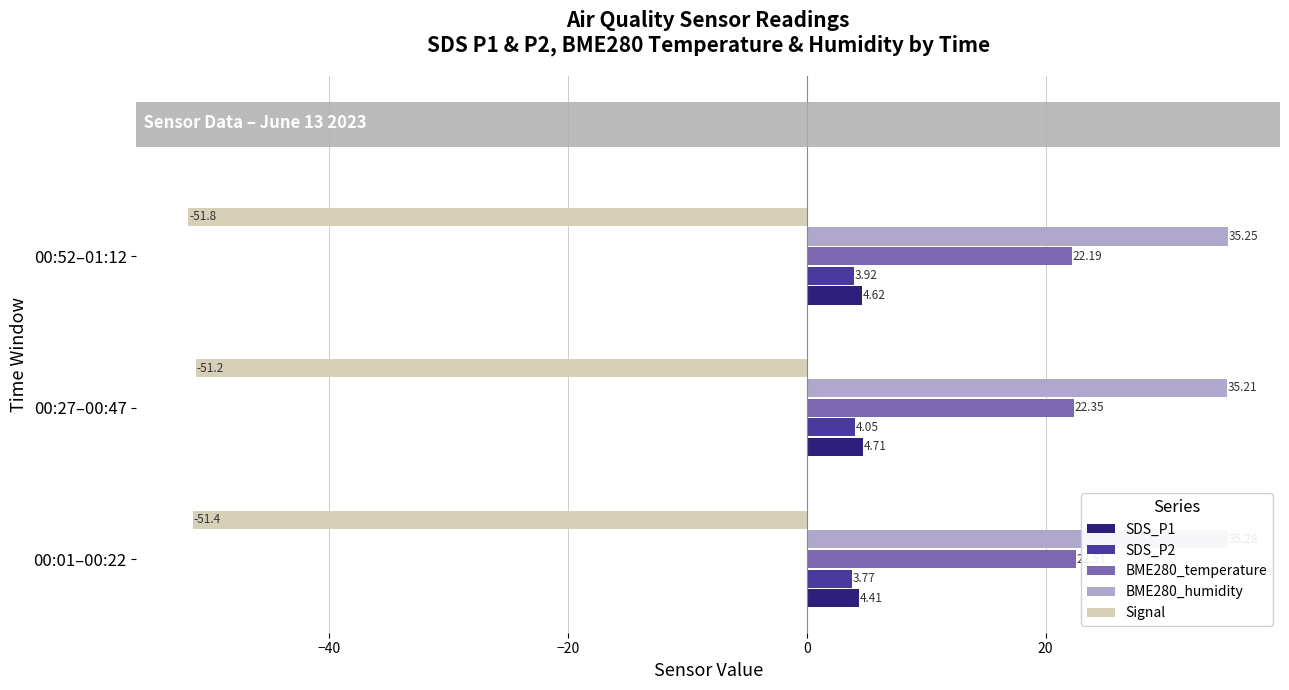

How many data points does each series have?

3